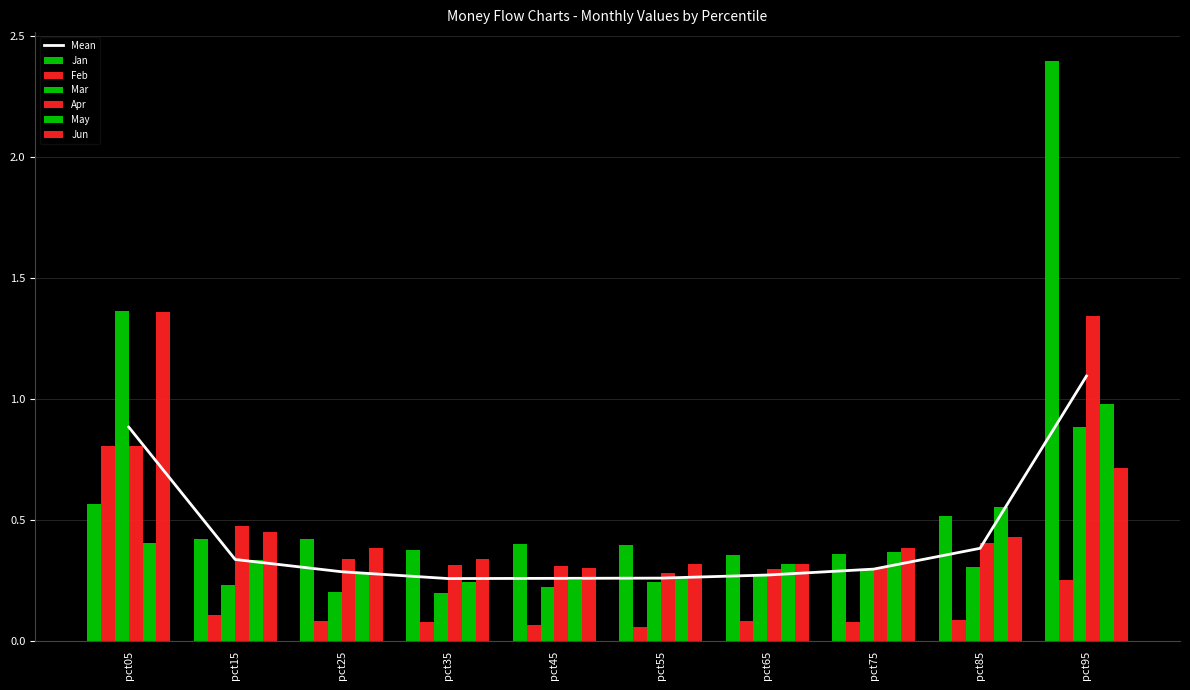

The value of Mar at pct55 is 0.2. True or false?

True